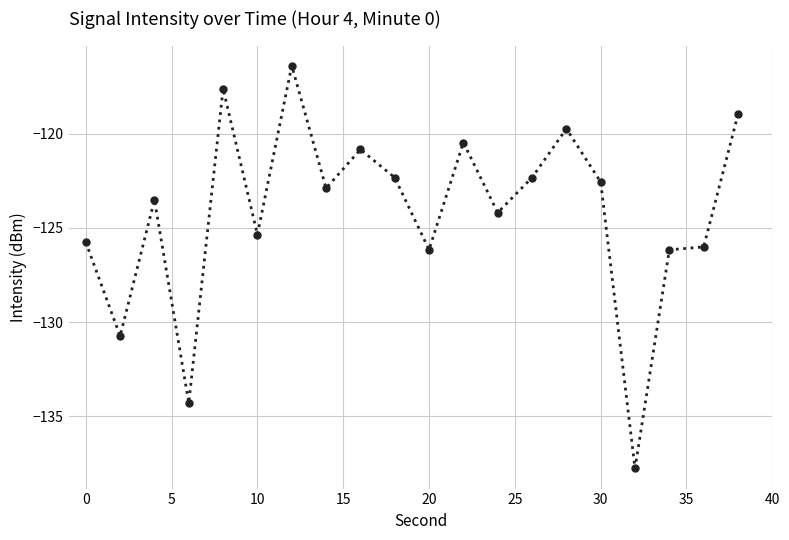

What is the value of the 6th point from the left?

-125.4